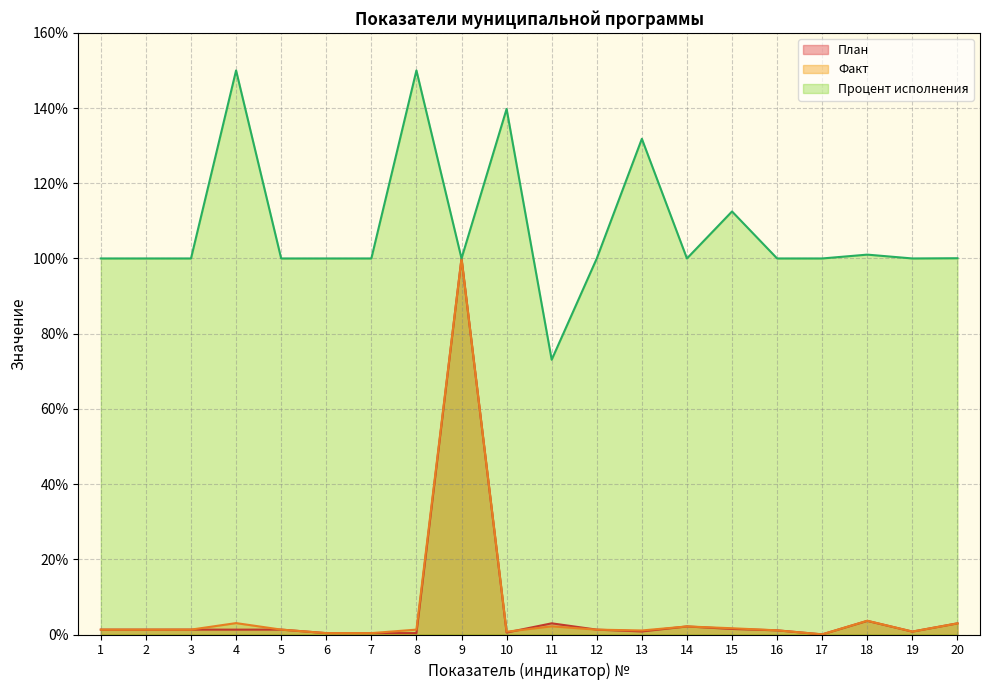

The value of Процент исполнения at 18 is 26.7. True or false?

False